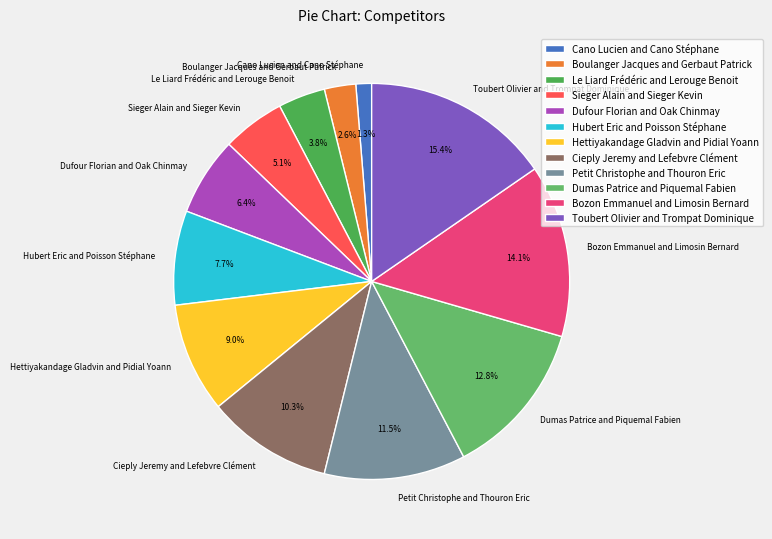

Approximately how many times larger is the value at Le Liard Frédéric and Lerouge Benoit compared to Dumas Patrice and Piquemal Fabien?

0.3